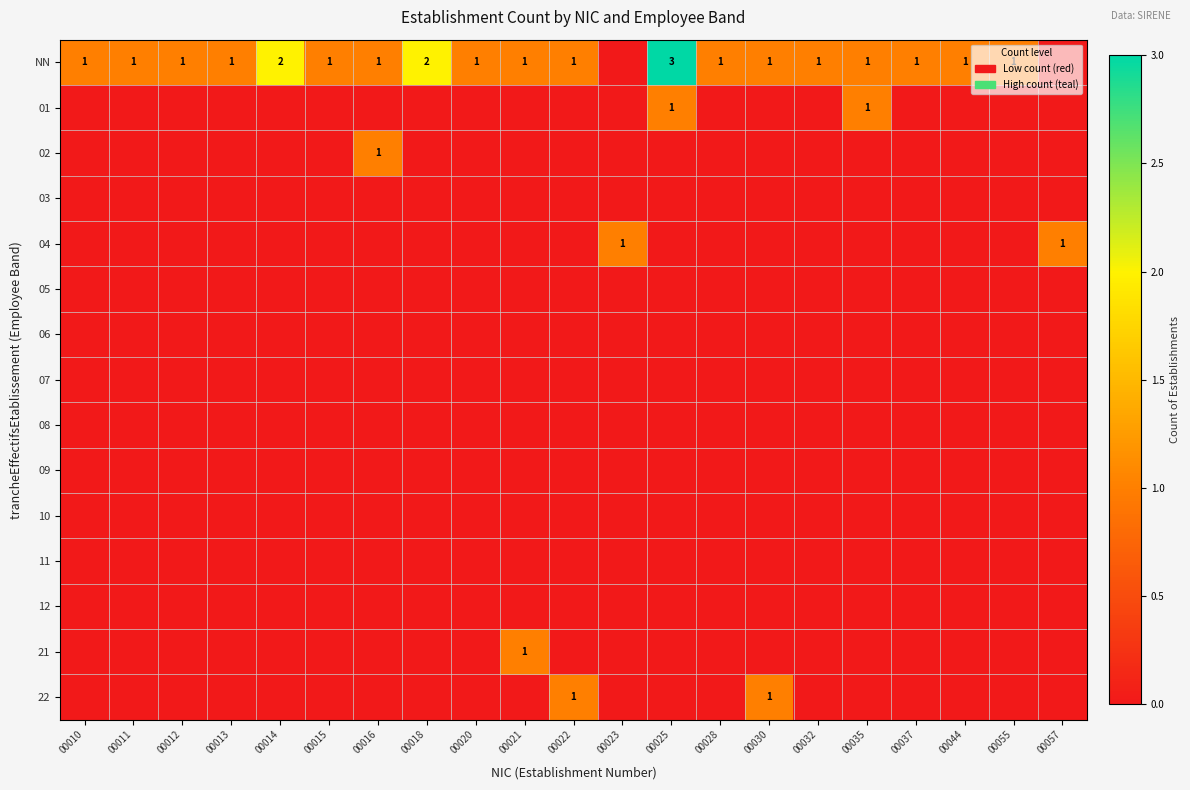

How many data points does each series have?

21